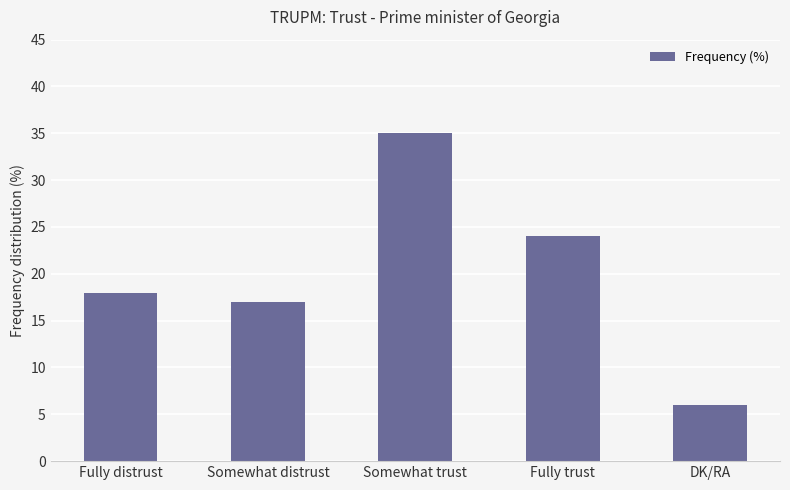

True or false: the data shows 54 at Somewhat trust.

False